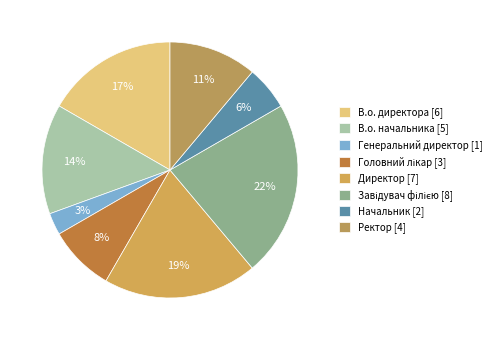

Do В.о. директора and Ректор together represent more than half of the pie?

No